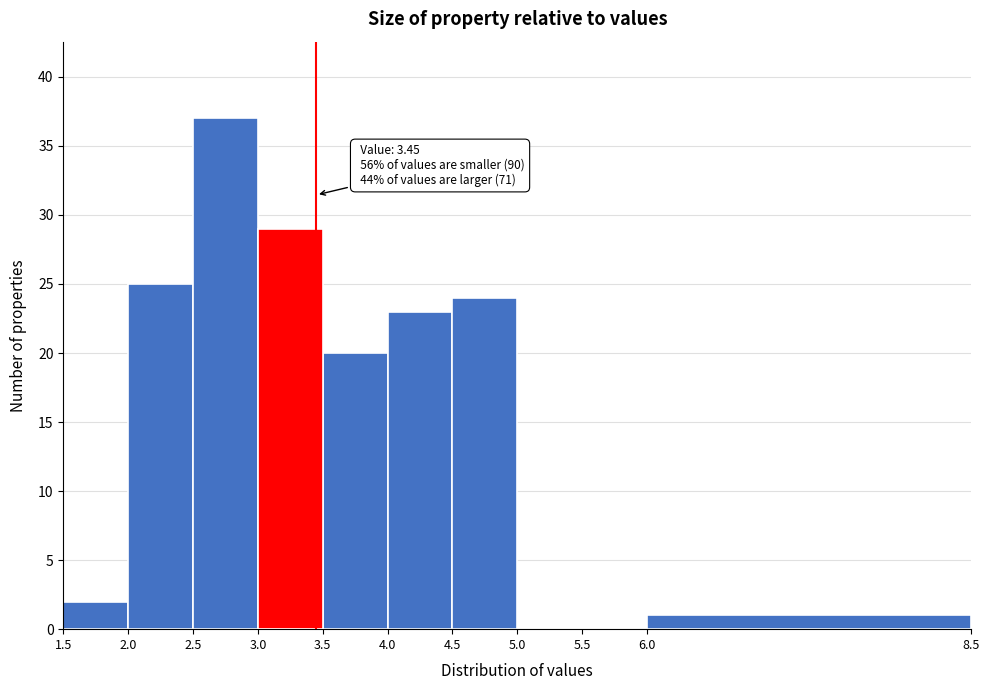

Which range on the x-axis has the tallest bar?

2.5 to 3.0